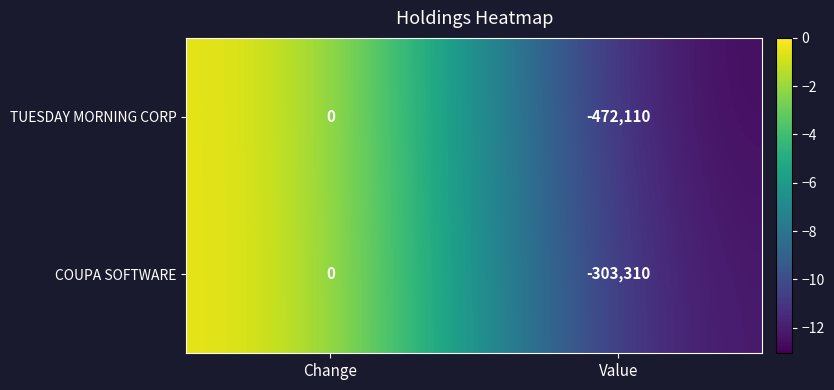

Reading right to left, list all the values displayed in this chart.

TUESDAY MORNING CORP: Value=-472110	Change=0
COUPA SOFTWARE: Value=-303310	Change=0